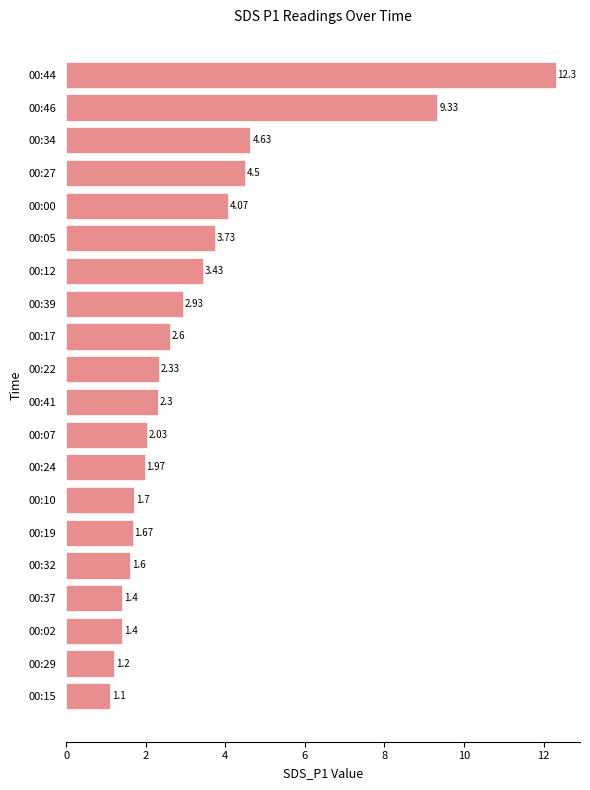

Approximately how many times larger is the value at 00:39 compared to 00:41?

1.3